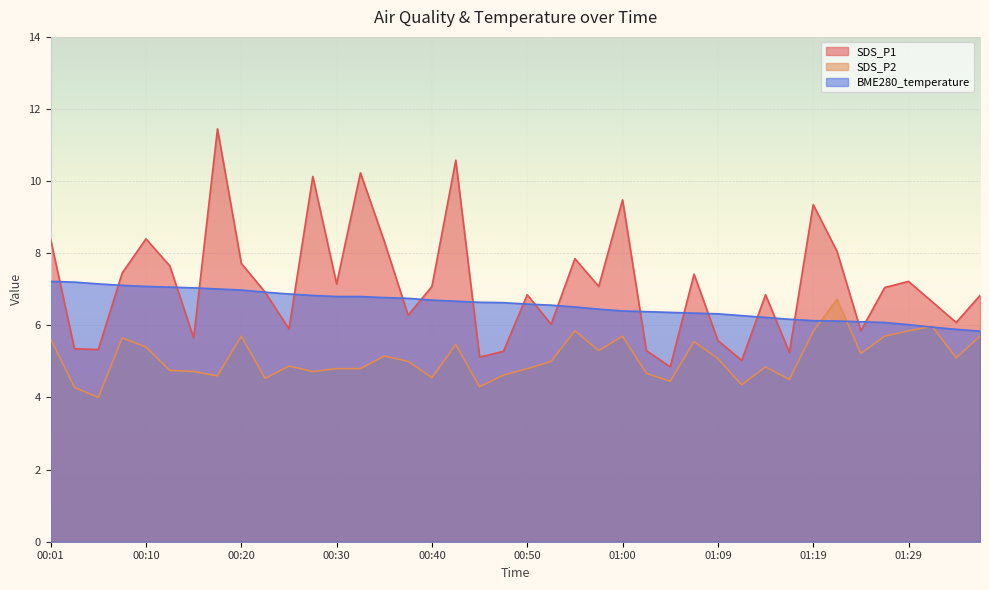

What are all the series names shown in the legend?

SDS_P1, SDS_P2, BME280_temperature